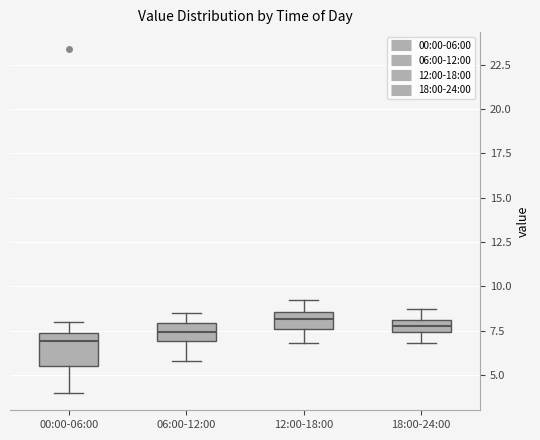

Comparing the boxes themselves (not the whiskers), which one is the tallest?

00:00-06:00